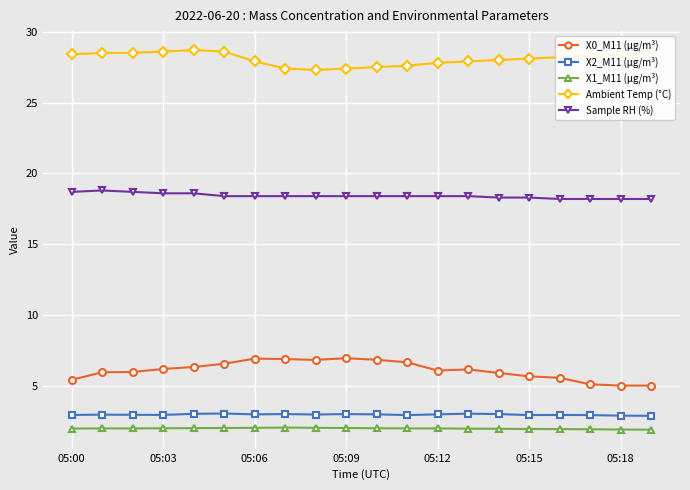

What is the difference between the maximum and minimum values in the Sample RH (%) series?

0.6